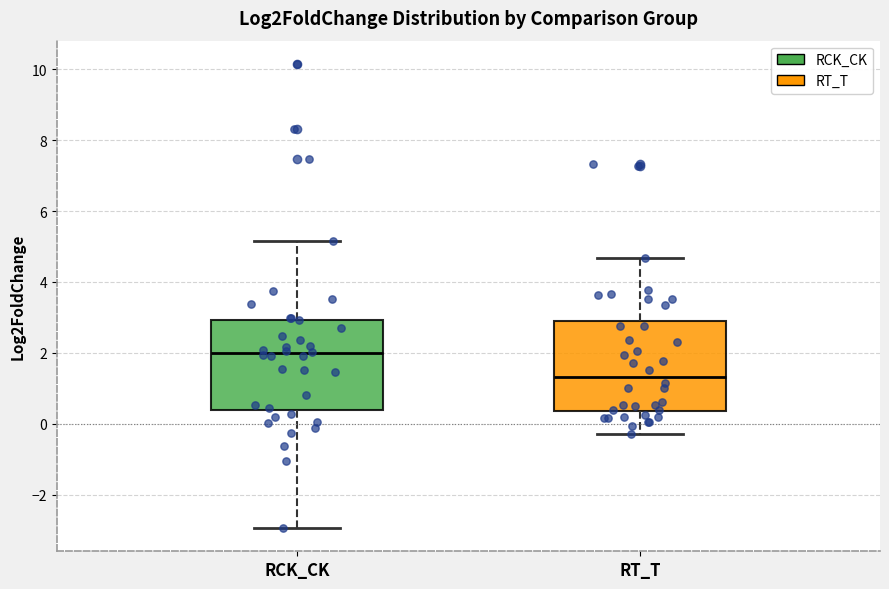

Which box's median line is the highest?

RCK_CK